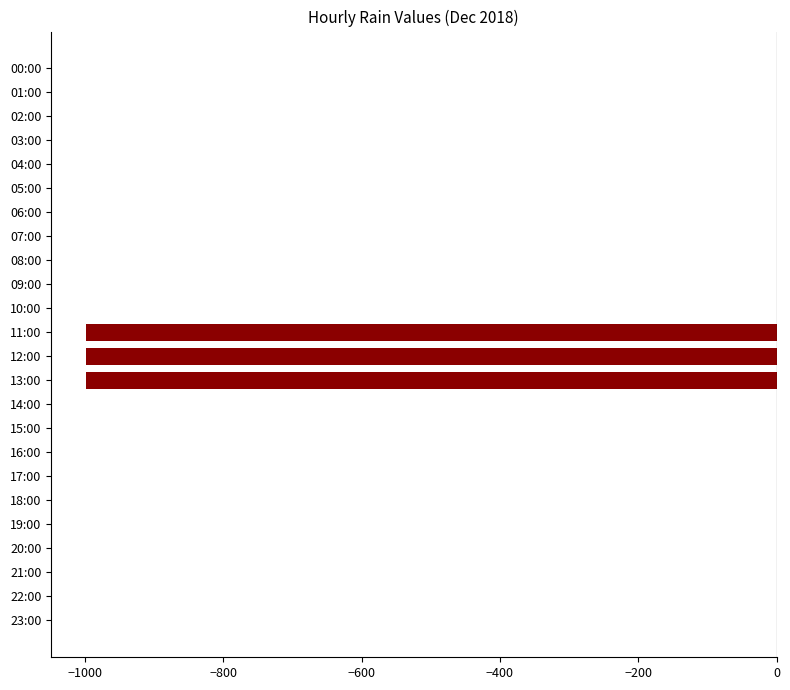

What is the sum of all values?

-2997